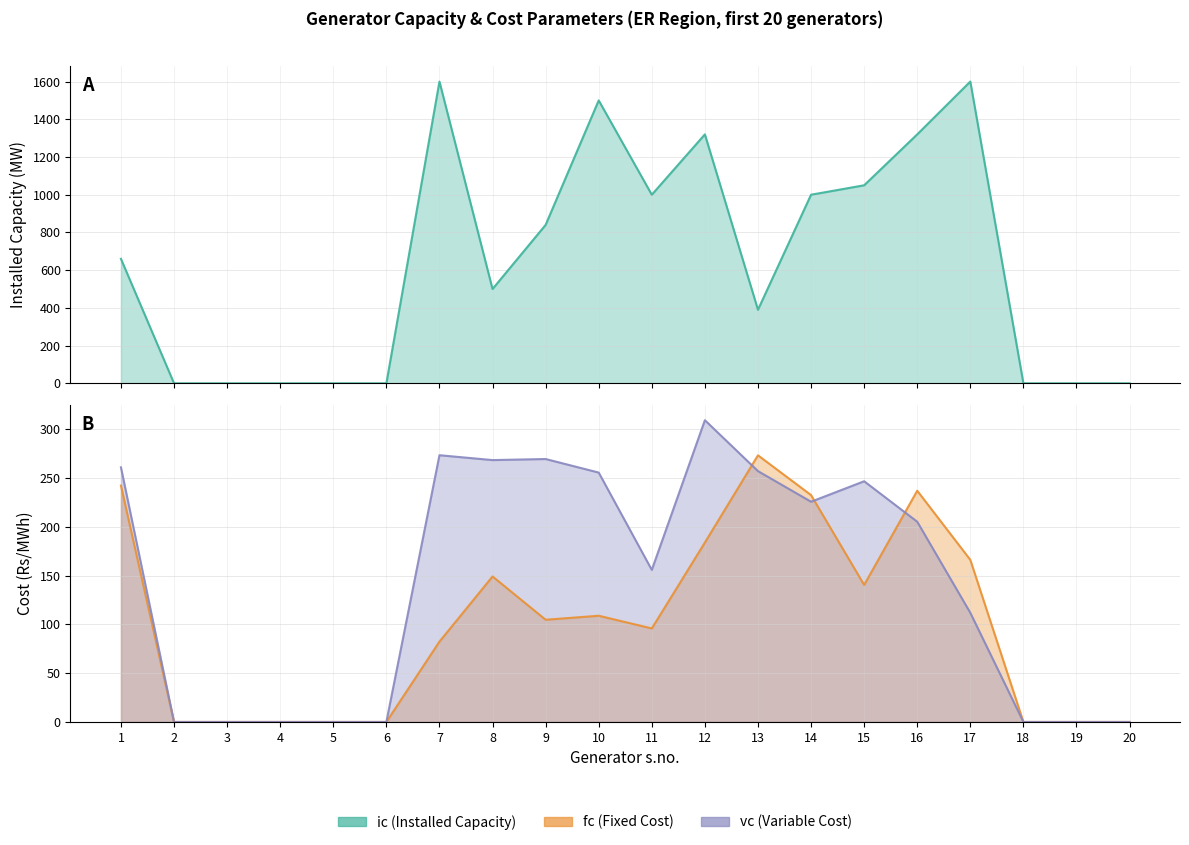

Is the value of ic at 3 greater than the value of fc at 16?

No